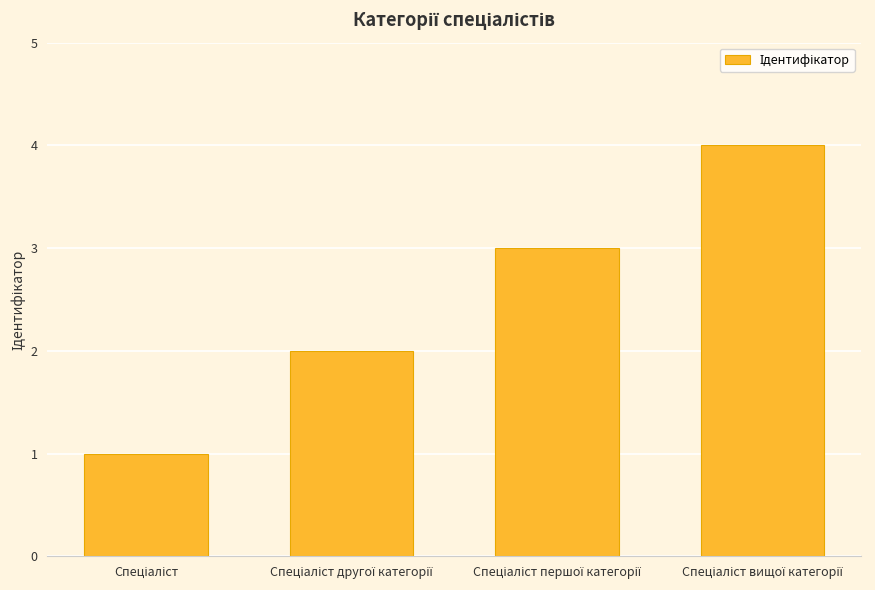

What is the greatest value displayed?

4